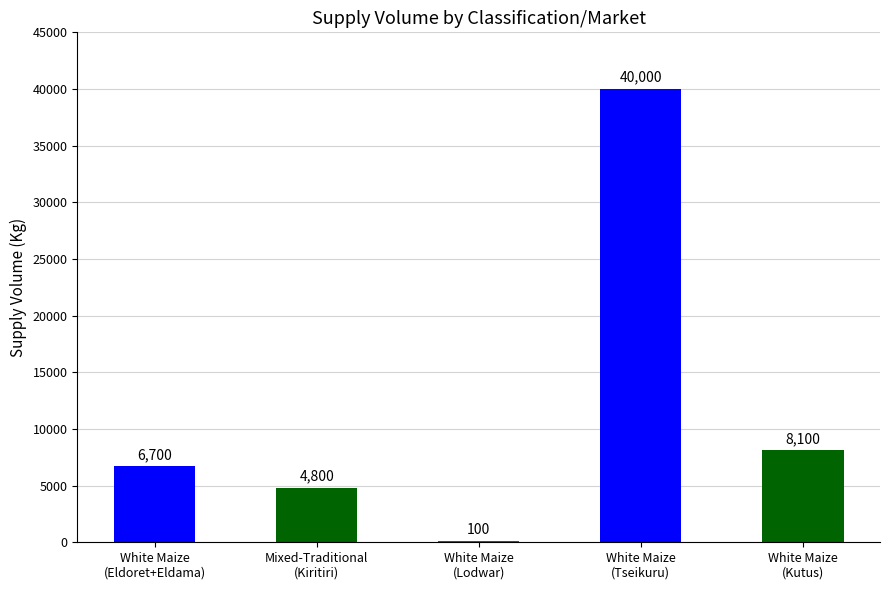

Reading left to right, extract all data points from this chart.

White Maize
(Eldoret+Eldama)=6700	Mixed-Traditional
(Kiritiri)=4800	White Maize
(Lodwar)=100	White Maize
(Tseikuru)=40000	White Maize
(Kutus)=8100